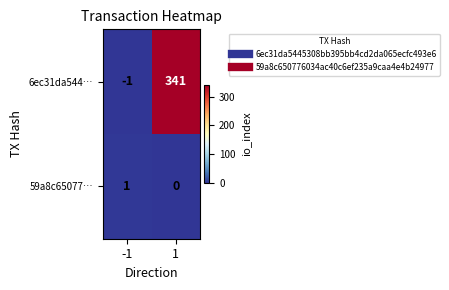

What is the maximum value shown in the chart?

341